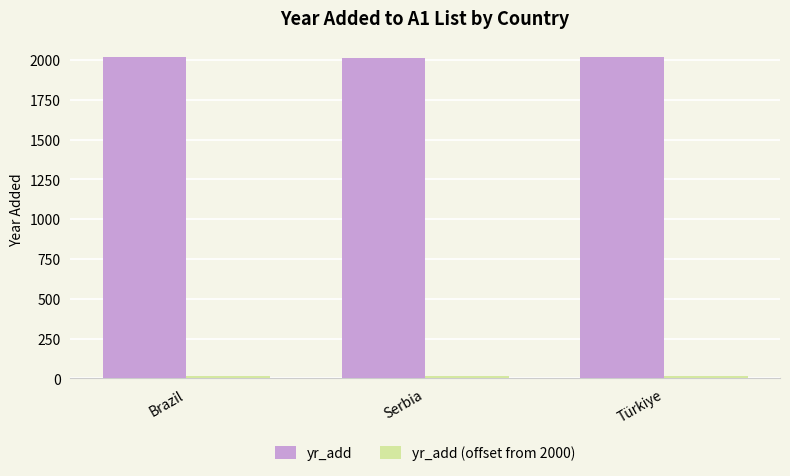

What is the greatest value displayed?

2018